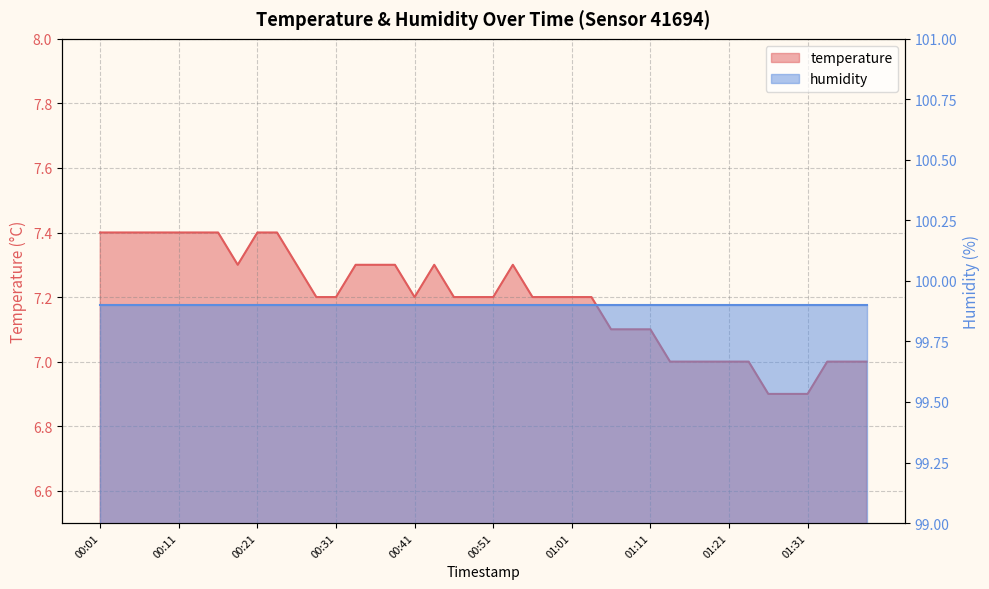

Reading left to right, transcribe all the data shown in this chart.

00:01=7.4	00:04=7.4	00:06=7.4	00:09=7.4	00:11=7.4	00:14=7.4	00:16=7.4	00:19=7.3	00:21=7.4	00:24=7.4	00:26=7.3	00:29=7.2	00:31=7.2	00:34=7.3	00:36=7.3	00:39=7.3	00:41=7.2	00:44=7.3	00:46=7.2	00:49=7.2	00:51=7.2	00:54=7.3	00:56=7.2	00:59=7.2	01:01=7.2	01:04=7.2	01:06=7.1	01:09=7.1	01:11=7.1	01:14=7.0	01:16=7.0	01:19=7.0	01:21=7.0	01:24=7.0	01:27=6.9	01:29=6.9	01:31=6.9	01:34=7.0	01:36=7.0	01:39=7.0